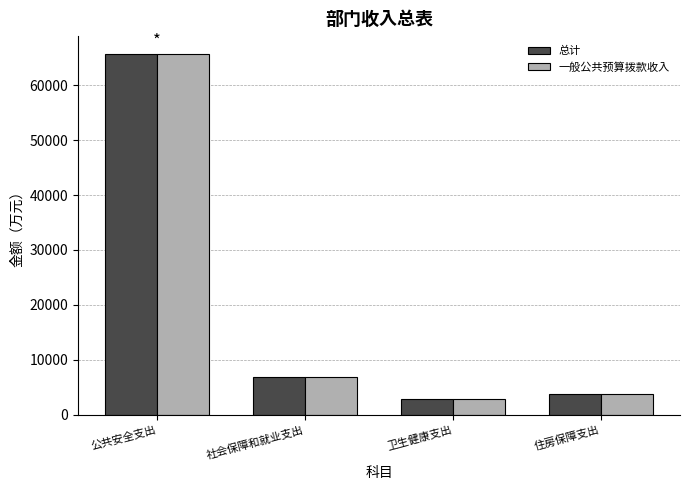

What is the label of the 2nd bar from the right?

卫生健康支出